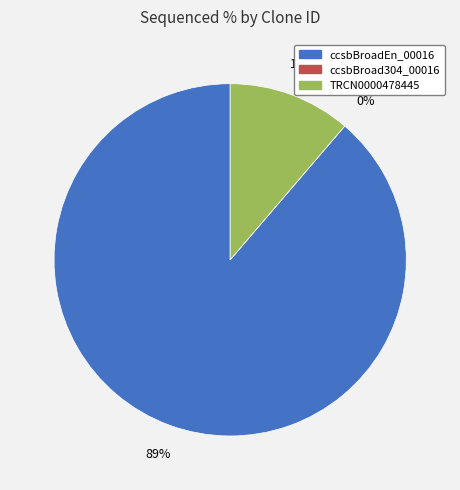

Is there any slice that represents more than half of the pie?

Yes